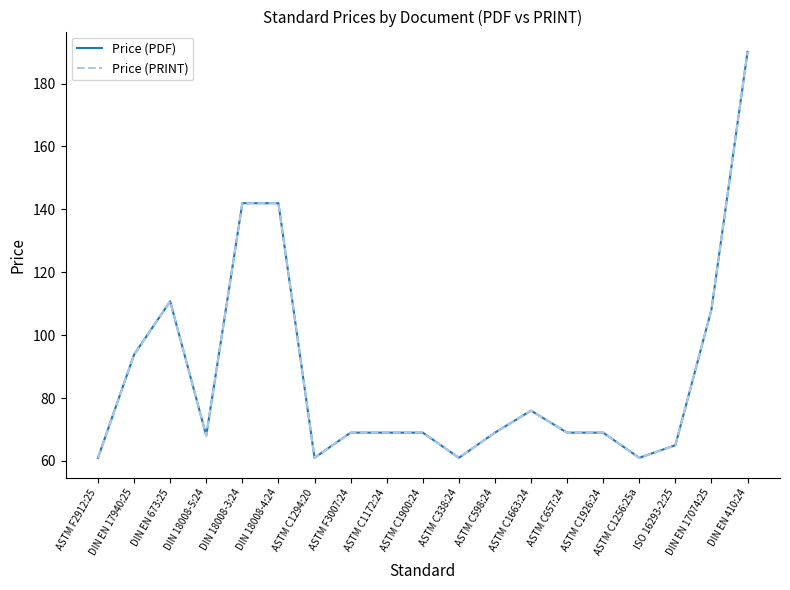

Is this an area chart (filled region under the line)?

No